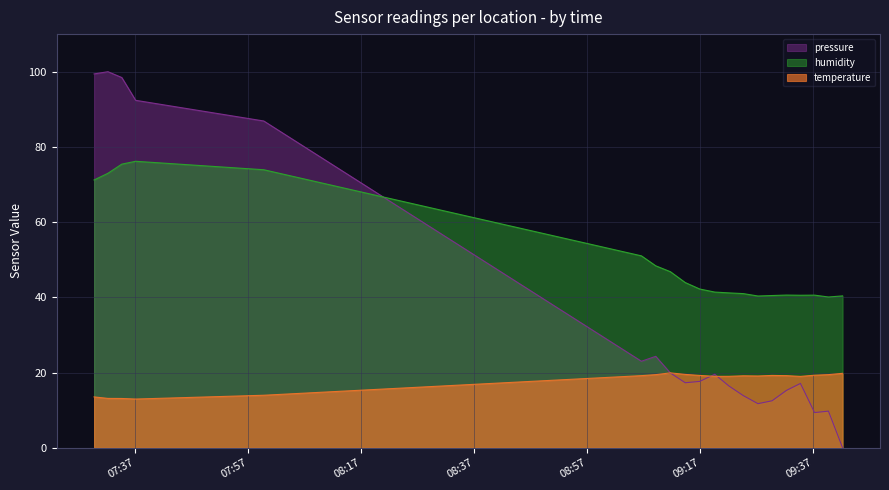

Which series has the largest total across all categories?

humidity